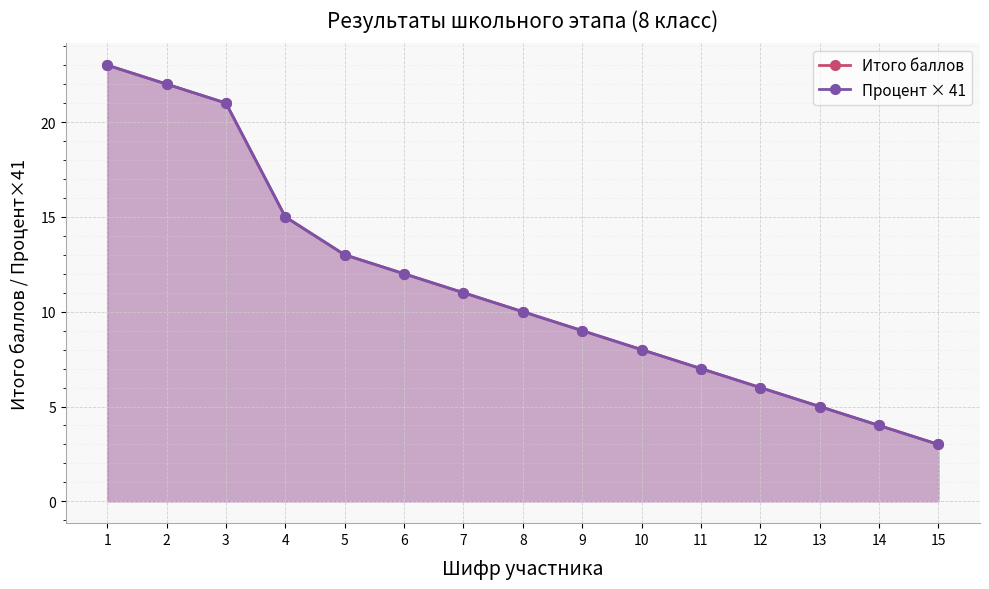

Which has a higher value, 4 or 13?

4